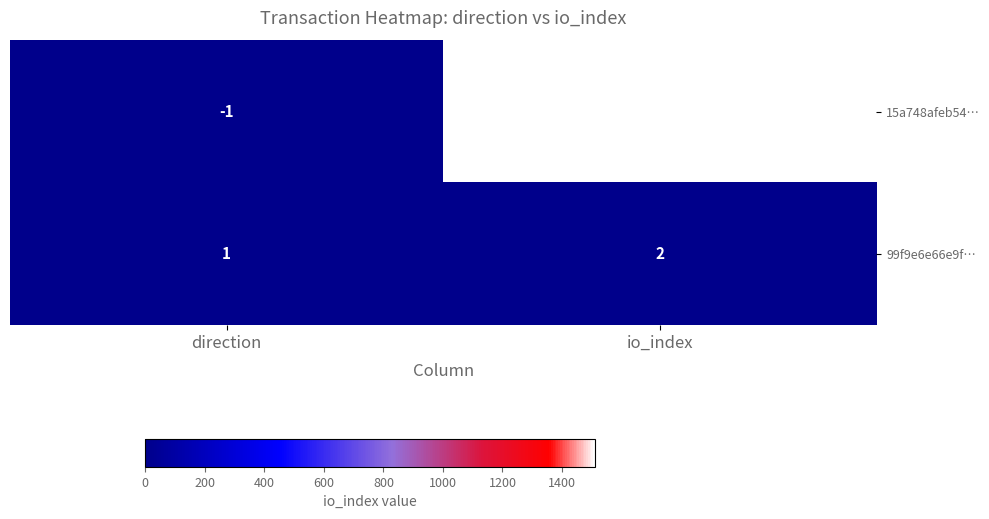

What is the difference between the highest and lowest values at io_index?

1509